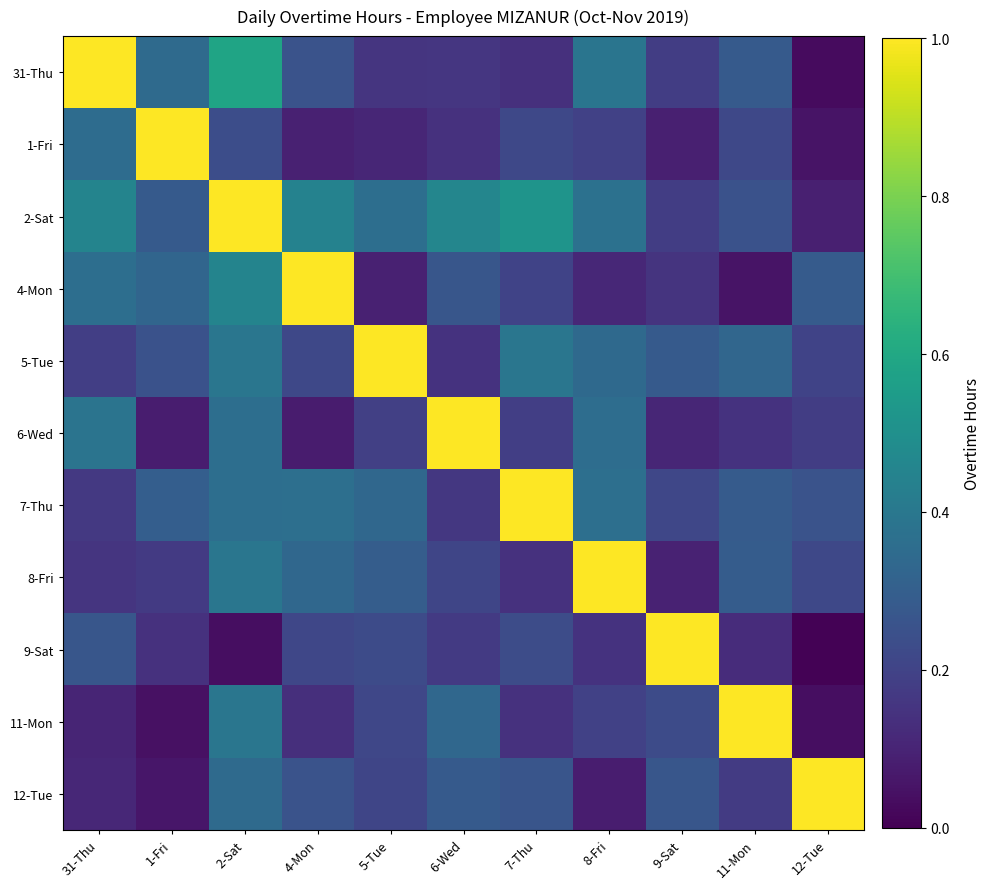

Between 7-Thu and 11-Mon, which series saw the biggest shift?

11-Mon